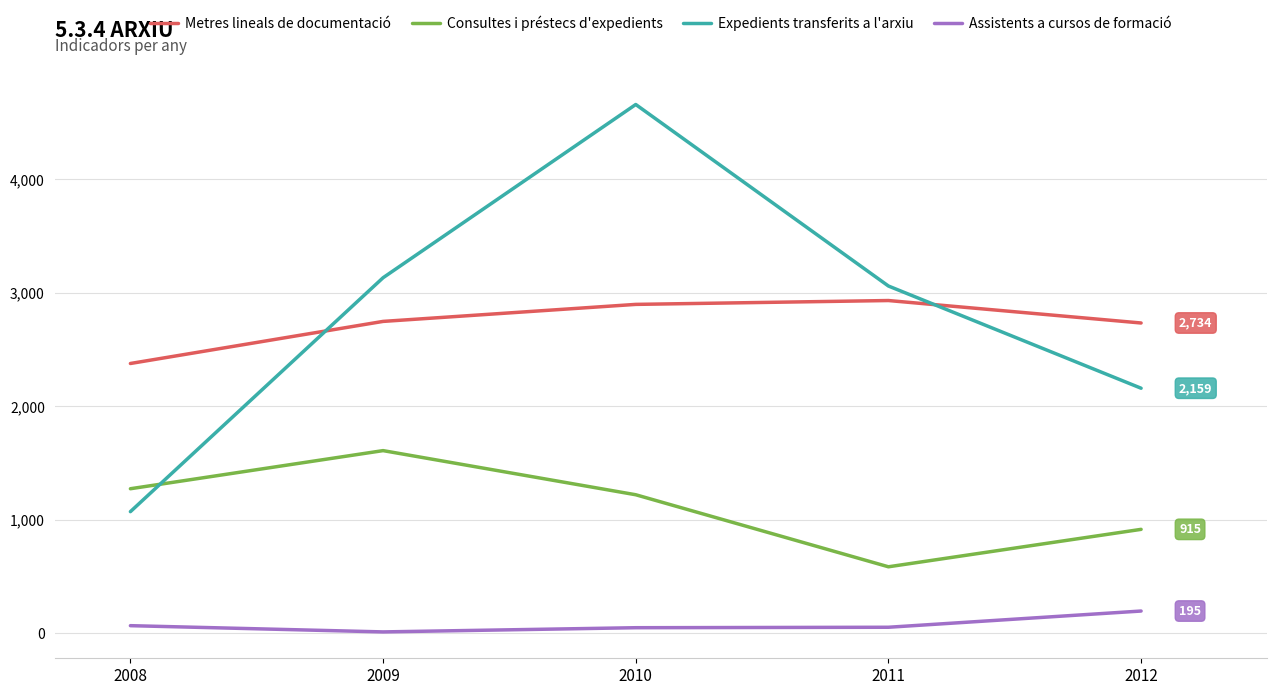

Which series has the largest range (max minus min)?

Expedients transferits a l'arxiu